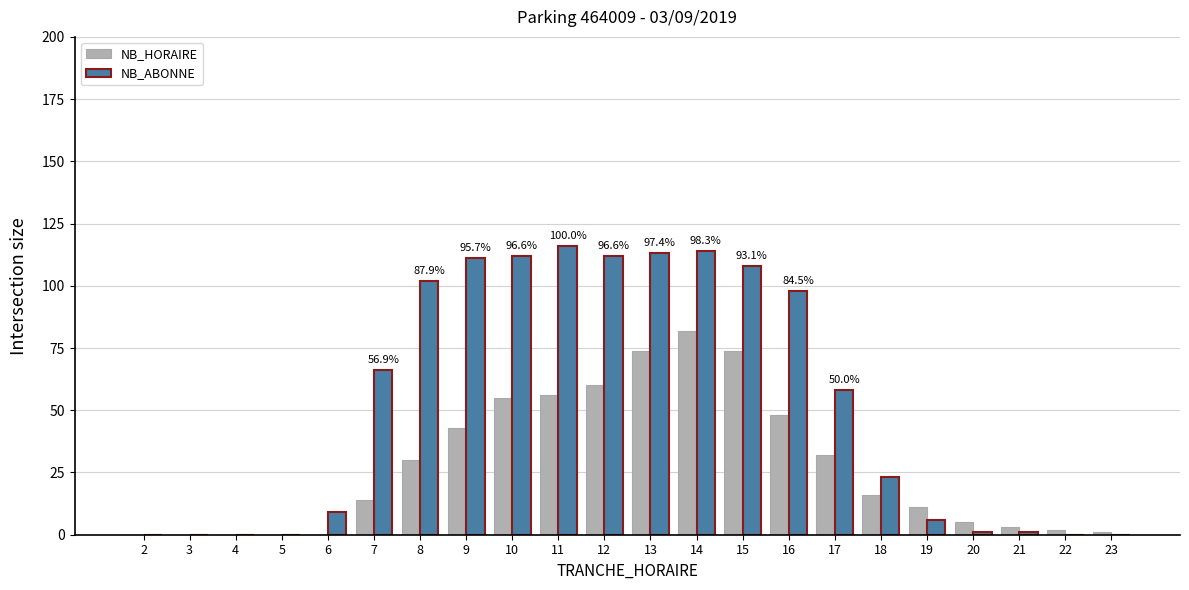

Count the number of categories in the chart.

22